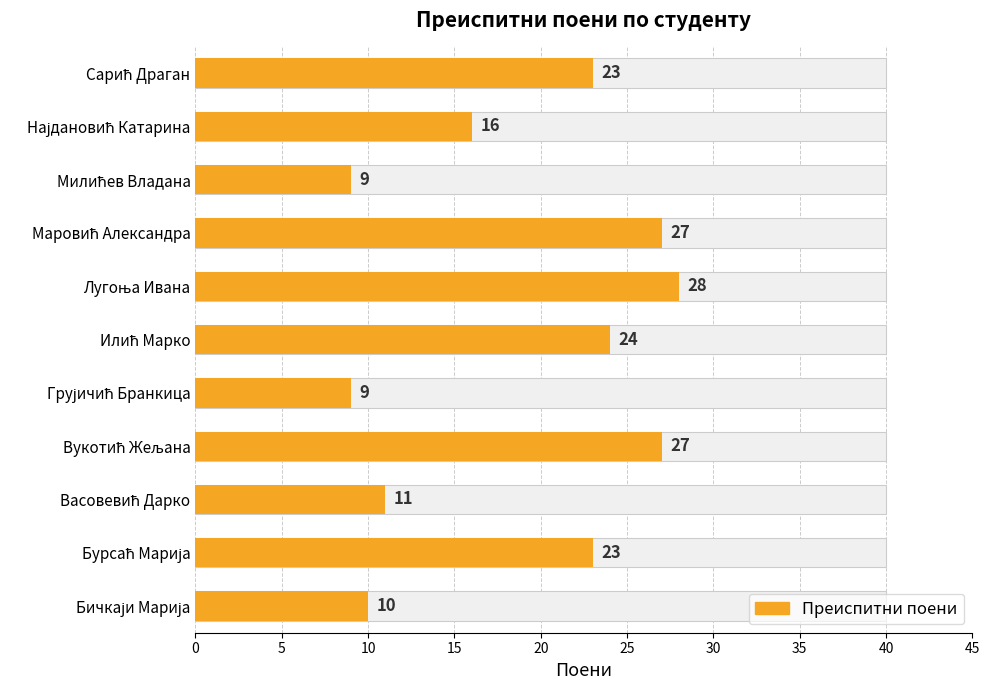

What is the label of the 1st bar from the right?

Сарић Драган